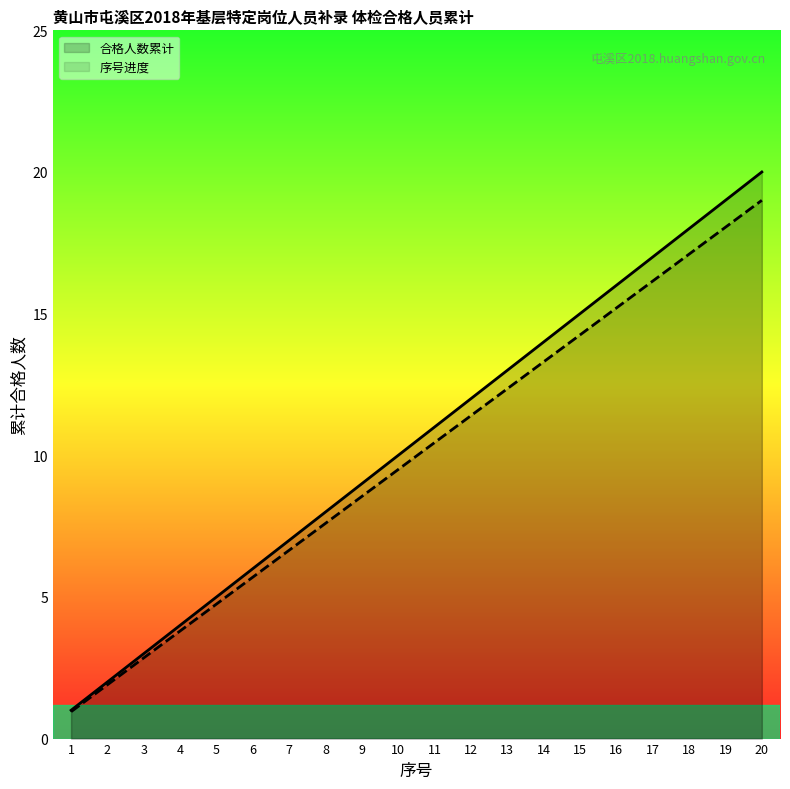

Reading right to left, list all the values displayed in this chart.

合格人数累计: 20.0	19.0	18.0	17.0	16.0	15.0	14.0	13.0	12.0	11.0	10.0	9.0	8.0	7.0	6.0	5.0	4.0	3.0	2.0	1.0
序号进度: 19.0	18.1	17.1	16.1	15.2	14.2	13.3	12.3	11.4	10.4	9.5	8.5	7.6	6.6	5.7	4.8	3.8	2.8	1.9	0.9